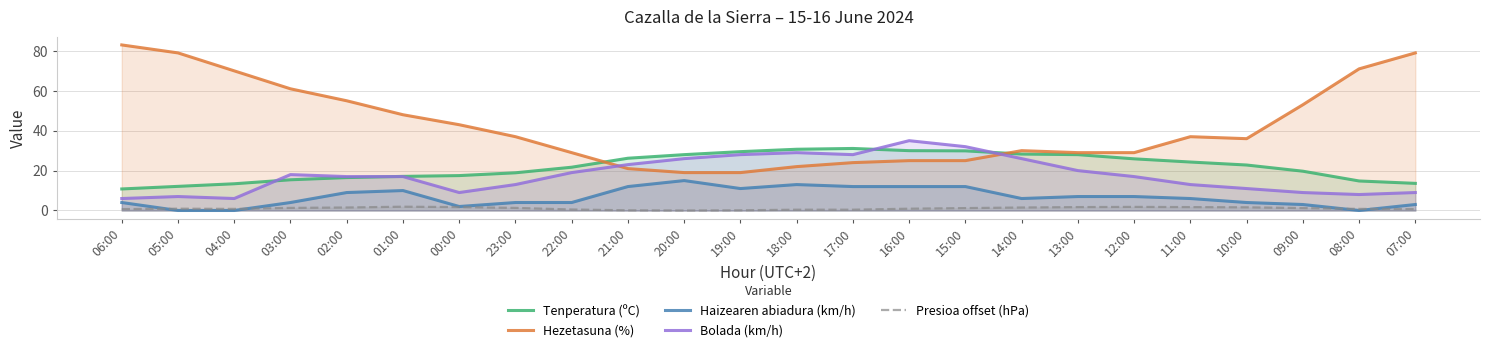

Does the chart have visible grid lines?

Yes